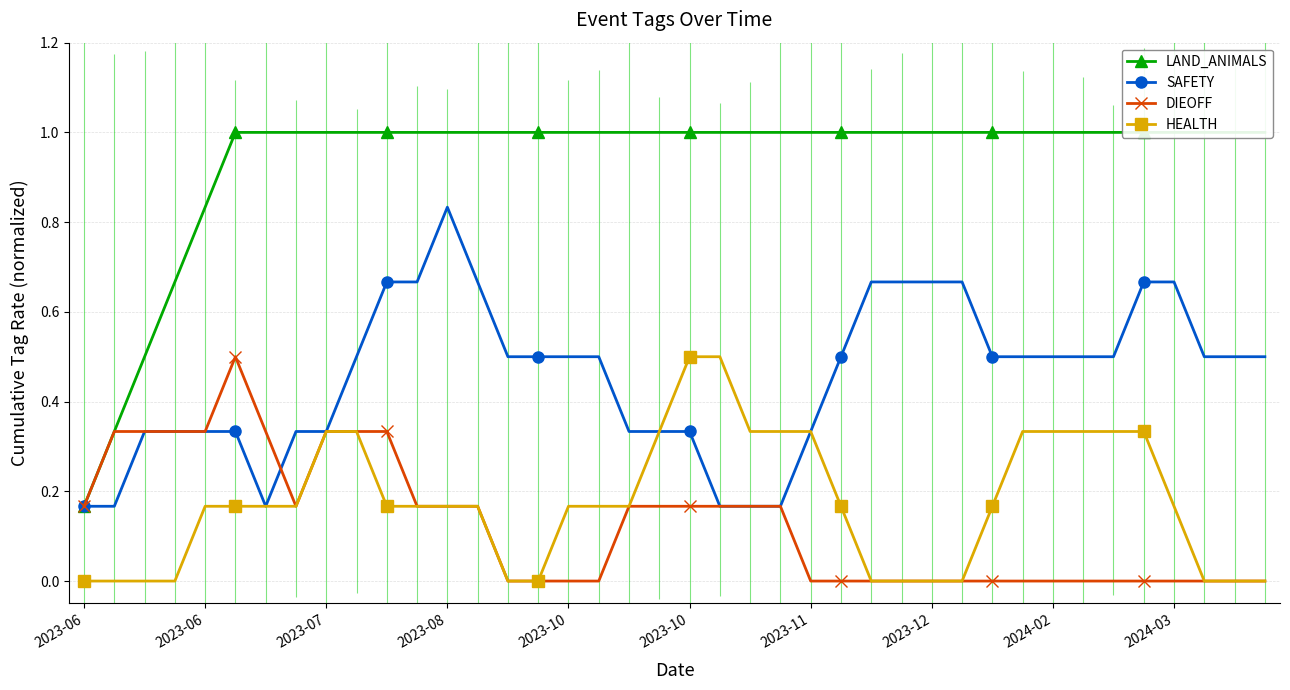

What is the difference between the DIEOFF values at 30 and 2023-06?

0.2